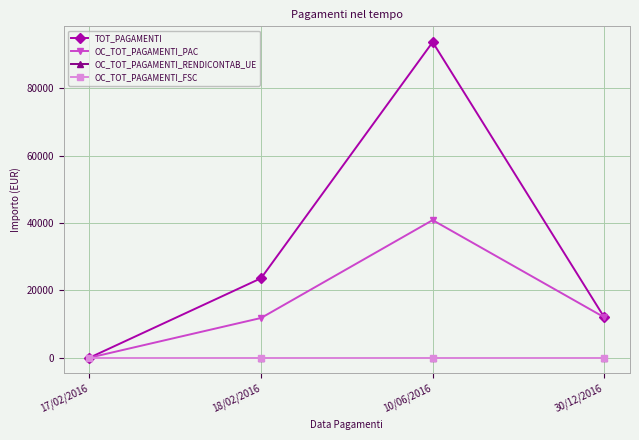

What is the difference between the highest and lowest values at 30/12/2016?

12000.0